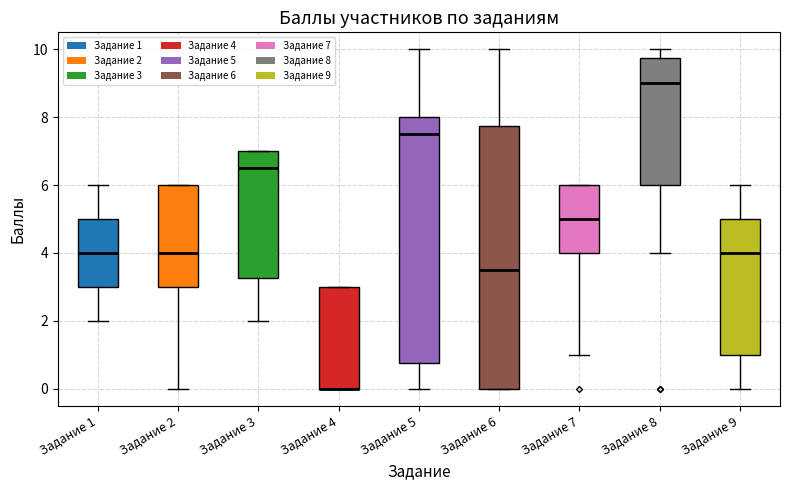

Reading left to right, read every box against the y-axis: the position of its median line, the range the box covers, and the ends of its whiskers. The values are not printed on the chart, so give them approximately, as read against the axis.

Задание 1: median 4.0, box 3.0 to 5.0, whiskers 2.0 to 6.0
Задание 2: median 4.0, box 3.0 to 6.0, whiskers 0.0 to 6.0
Задание 3: median 6.6, box 3.2 to 7.0, whiskers 2.0 to 7.0
Задание 4: median 0.0 (drawn on the box's lower edge), box 0.0 to 3.0, whiskers 0.0 to 3.0
Задание 5: median 7.6, box 0.8 to 8.0, whiskers 0.0 to 10.0
Задание 6: median 3.6, box 0.0 to 7.8, whiskers 0.0 to 10.0
Задание 7: median 5.0, box 4.0 to 6.0, whiskers 1.0 to 6.0
Задание 8: median 9.0, box 6.0 to 9.8, whiskers 4.0 to 10.0
Задание 9: median 4.0, box 1.0 to 5.0, whiskers 0.0 to 6.0